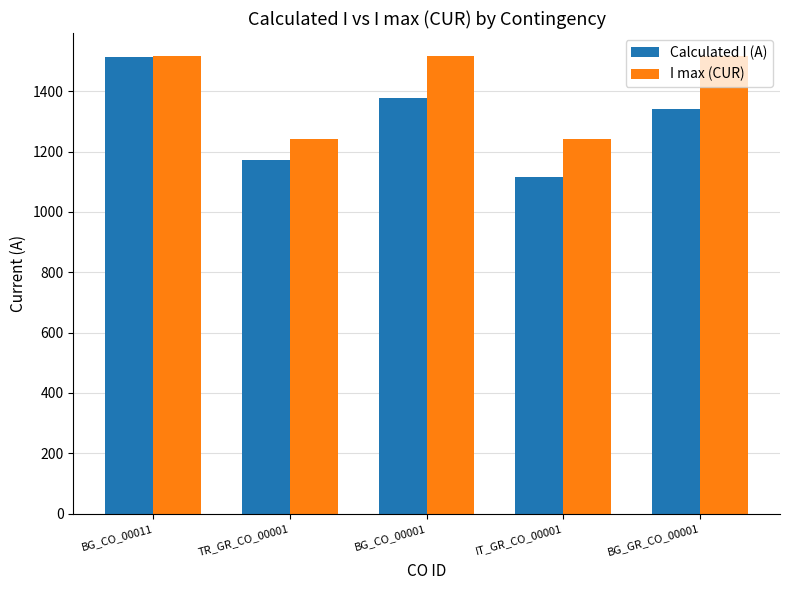

At BG_GR_CO_00001, list the series in order from smallest to largest.

Calculated I (A), I max (CUR)